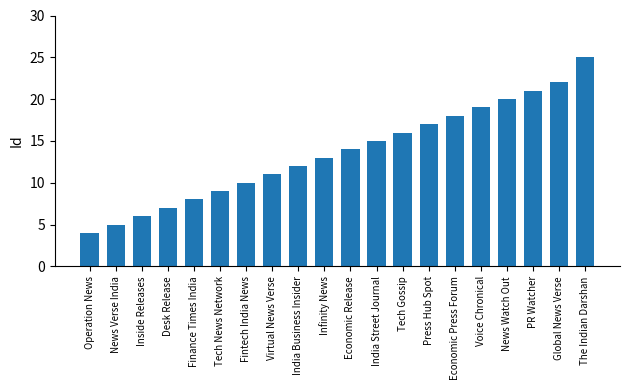

Read the value at Global News Verse.

22